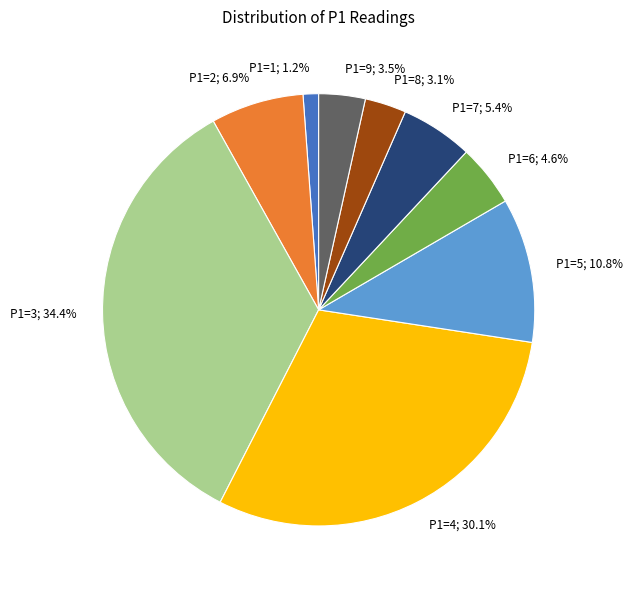

Is there any slice that represents more than half of the pie?

No